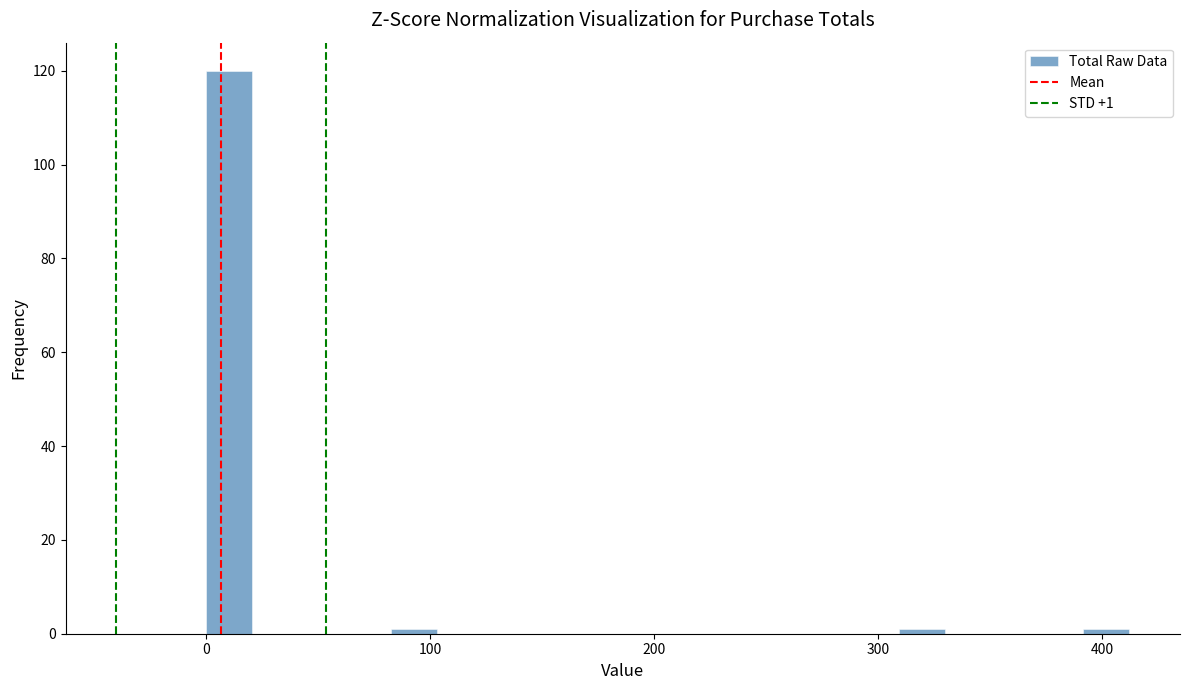

Around what value on the x-axis is the tallest bar? Give the approximate position of its centre, as read against the axis.

10